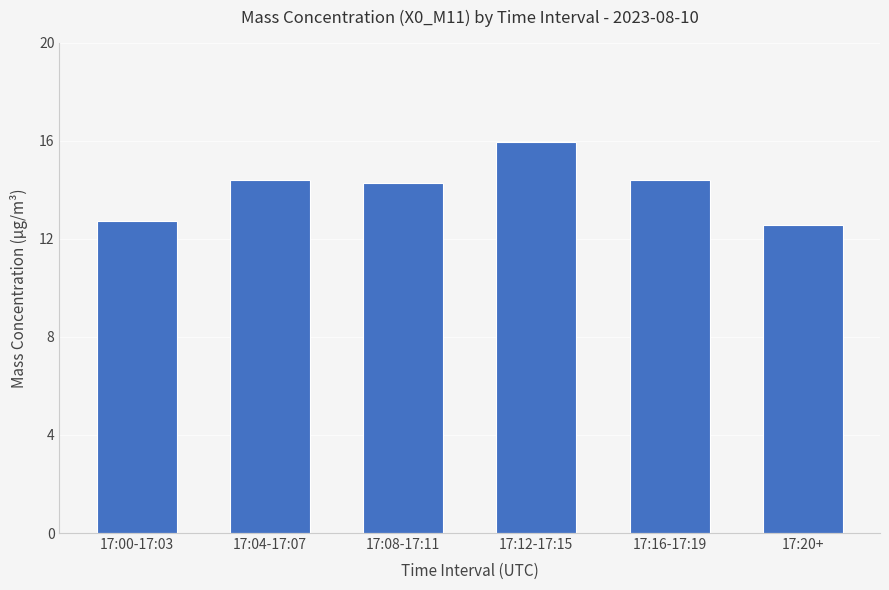

What is the label of the 3rd bar from the left?

17:08-17:11